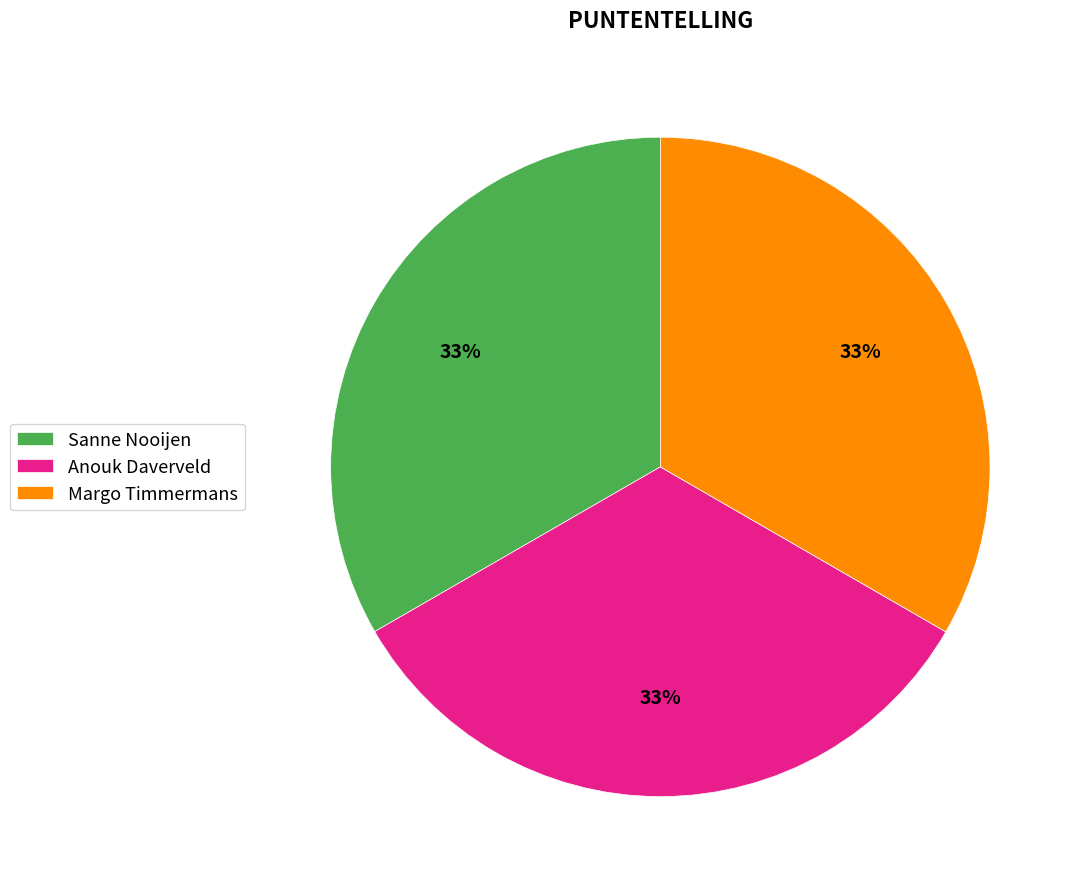

To the nearest percent, what is the combined percentage of Sanne Nooijen and Margo Timmermans?

67%